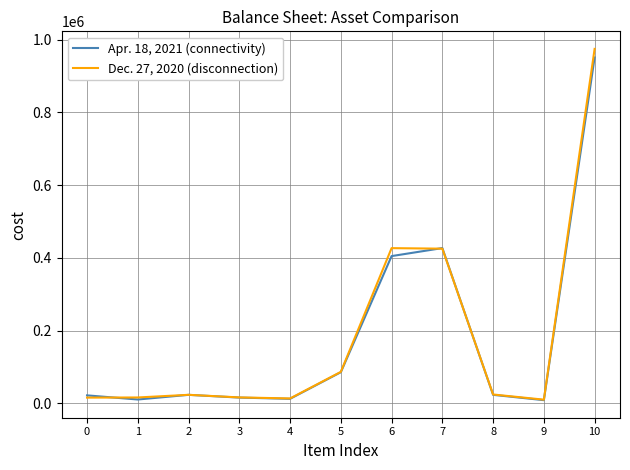

What is the difference between the second highest and minimum values in the Dec. 27, 2020 (disconnection) series?

416522